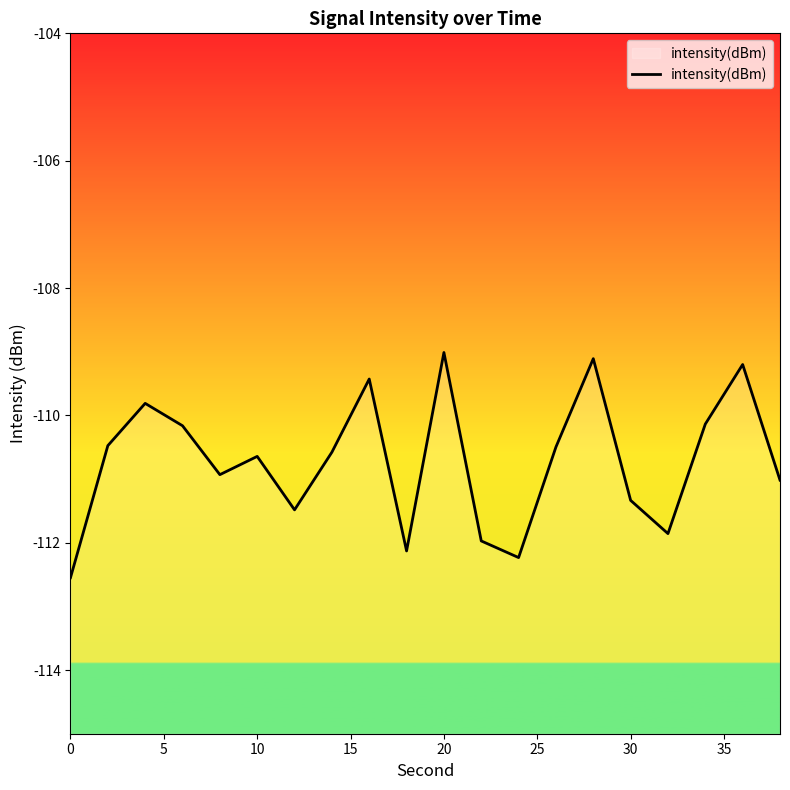

What is the difference between the maximum and minimum values?

3.5